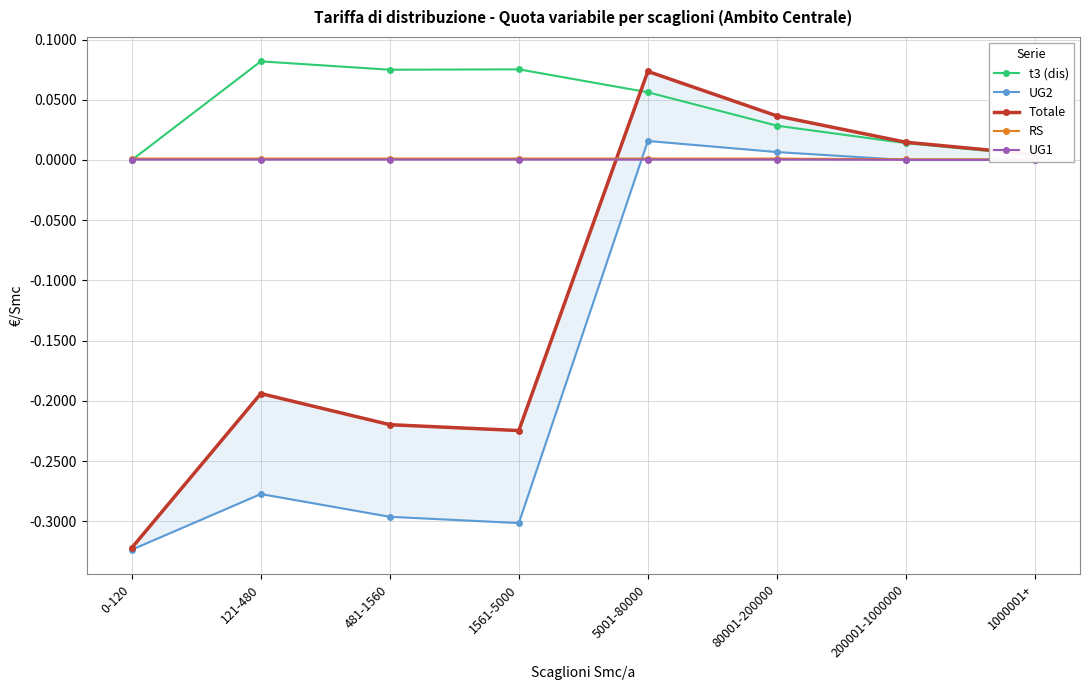

Reading left to right, extract all data points from this chart.

t3 (dis): 0-120=0.0	121-480=0.1	481-1560=0.1	1561-5000=0.1	5001-80000=0.1	80001-200000=0.0	200001-1000000=0.0	1000001+=0.0
UG2: 0-120=-0.3	121-480=-0.3	481-1560=-0.3	1561-5000=-0.3	5001-80000=0.0	80001-200000=0.0	200001-1000000=0.0	1000001+=0.0
Totale: 0-120=-0.3	121-480=-0.2	481-1560=-0.2	1561-5000=-0.2	5001-80000=0.1	80001-200000=0.0	200001-1000000=0.0	1000001+=0.0
RS: 0-120=0.0	121-480=0.0	481-1560=0.0	1561-5000=0.0	5001-80000=0.0	80001-200000=0.0	200001-1000000=0.0	1000001+=0.0
UG1: 0-120=0.0	121-480=0.0	481-1560=0.0	1561-5000=0.0	5001-80000=0.0	80001-200000=0.0	200001-1000000=0.0	1000001+=0.0